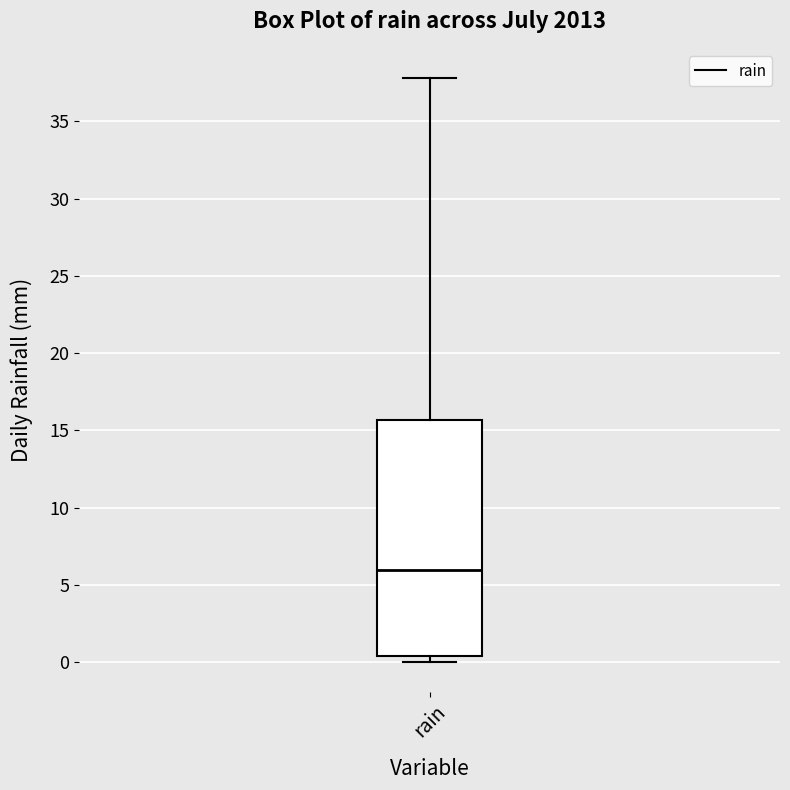

Transcribe this box plot: give where the median line is, the range the box spans, and where the two whiskers end, as read against the y-axis. The values are not printed on the chart, so give them approximately, as read against the axis.

median 6.0, box 0.5 to 15.5, whiskers 0.0 to 38.0